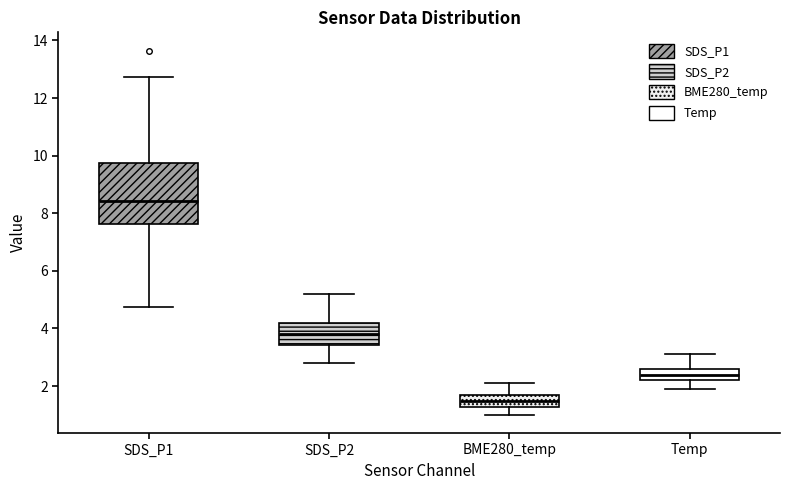

Reading left to right, transcribe this box plot: for each box, give where its median line is, the range the box spans, and where its two whiskers end, as read against the y-axis. The values are not printed on the chart, so give them approximately, as read against the axis.

SDS_P1: median 8.4, box 7.6 to 9.8, whiskers 4.8 to 12.8
SDS_P2: median 3.8, box 3.4 to 4.2, whiskers 2.8 to 5.2
BME280_temp: median 1.4, box 1.2 to 1.6, whiskers 1.0 to 2.2
Temp: median 2.4, box 2.2 to 2.6, whiskers 2.0 to 3.2